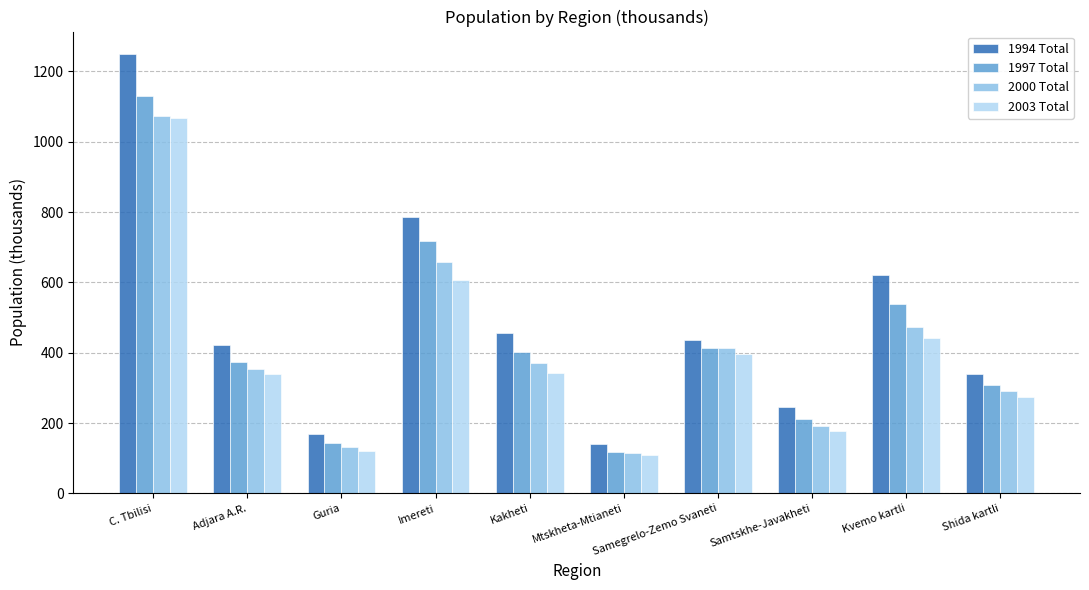

What is the label of the 1st bar from the right?

Shida kartli